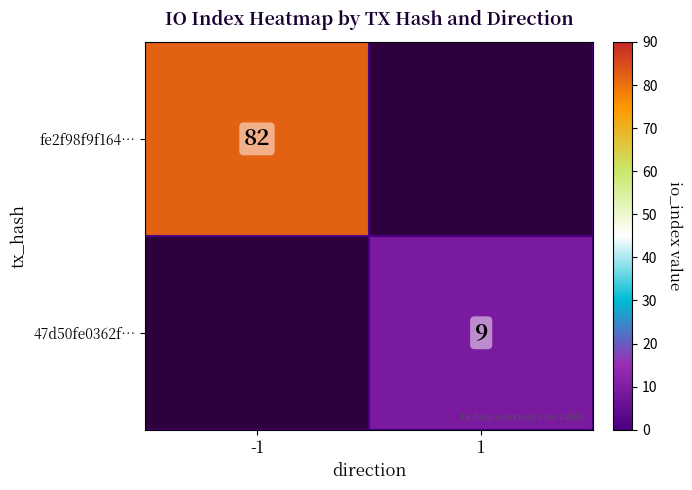

The value of 47d50fe0362f… at 1 is 9. True or false?

True